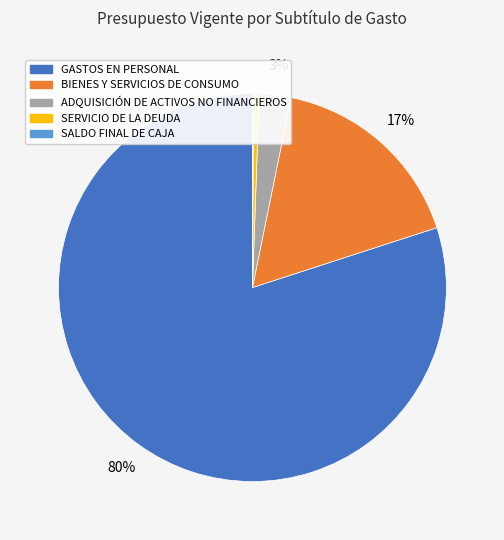

Approximately how many times larger is the value at GASTOS EN PERSONAL compared to SERVICIO DE LA DEUDA?

169.8